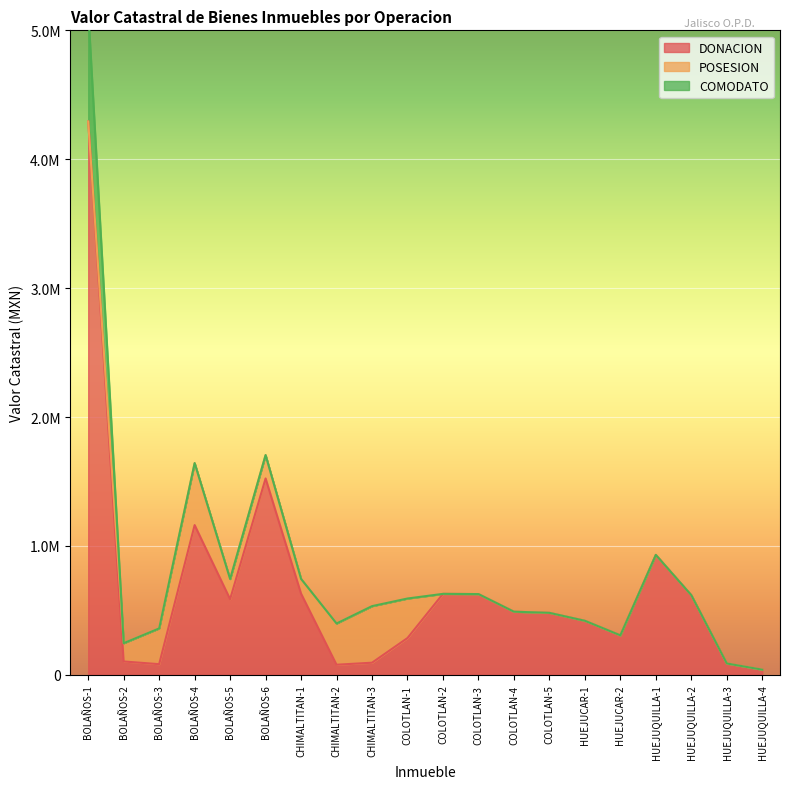

Is the value of COMODATO at COLOTLAN-1 greater than the value of DONACION at BOLAÑOS-5?

No